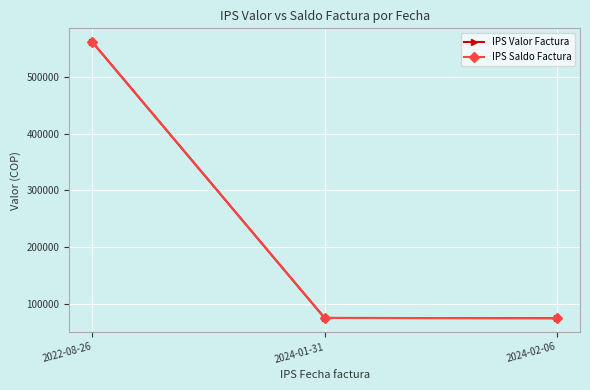

At how many categories does at least one series exceed 371411?

1